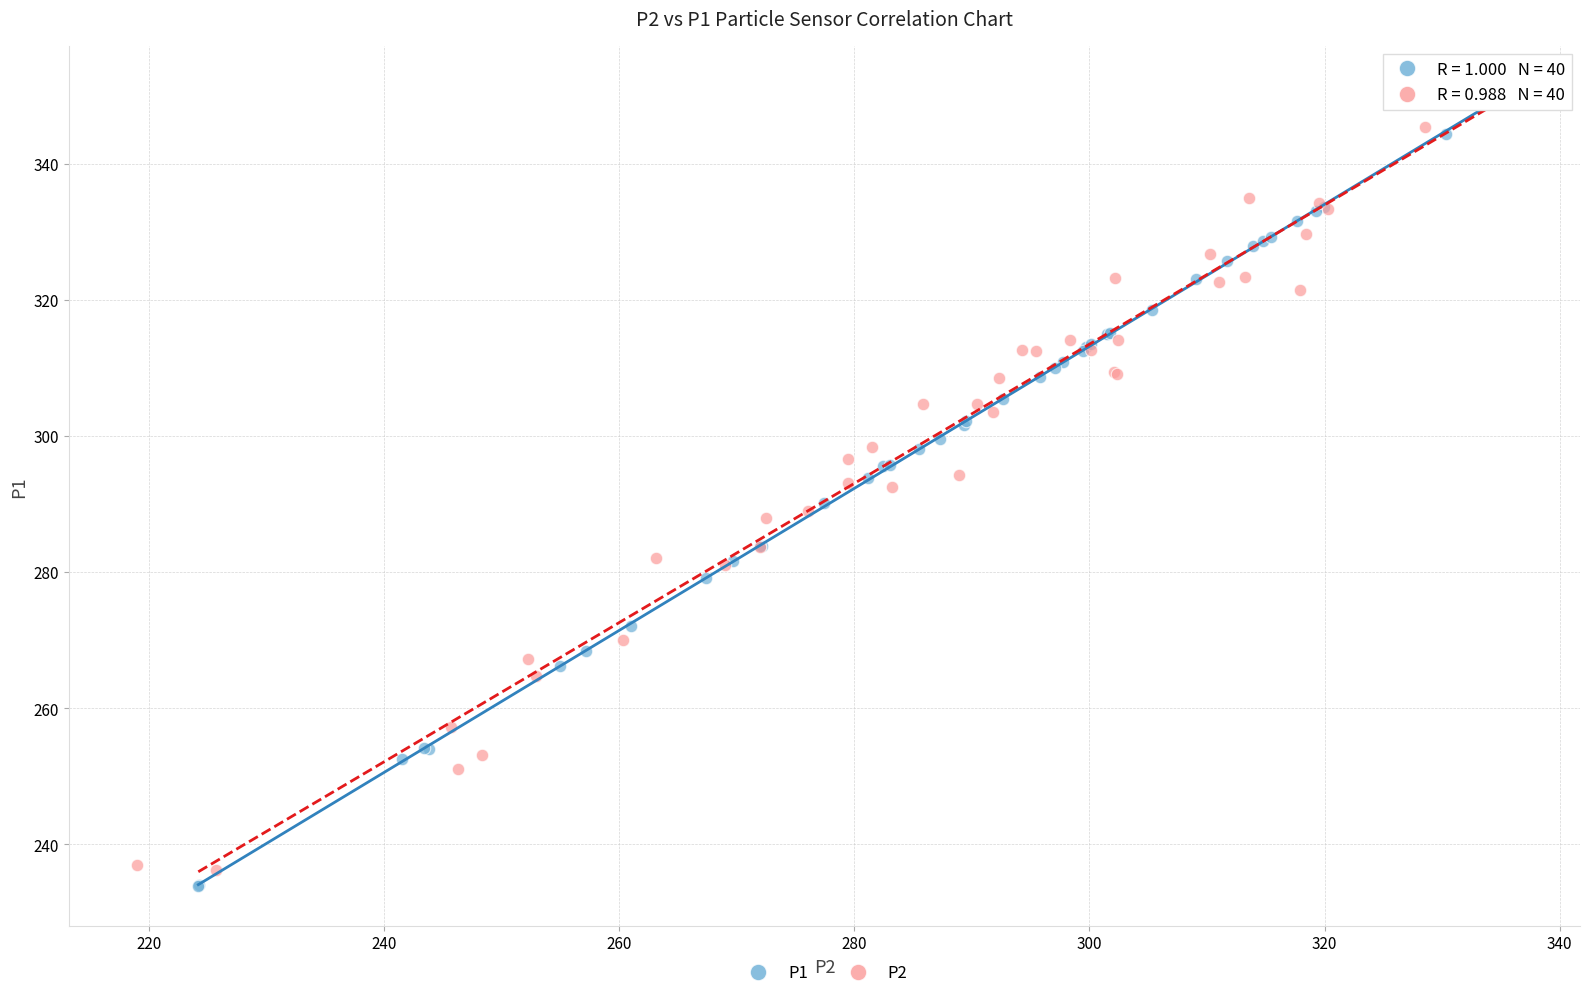

Which series contains the lowest Y value?

P1